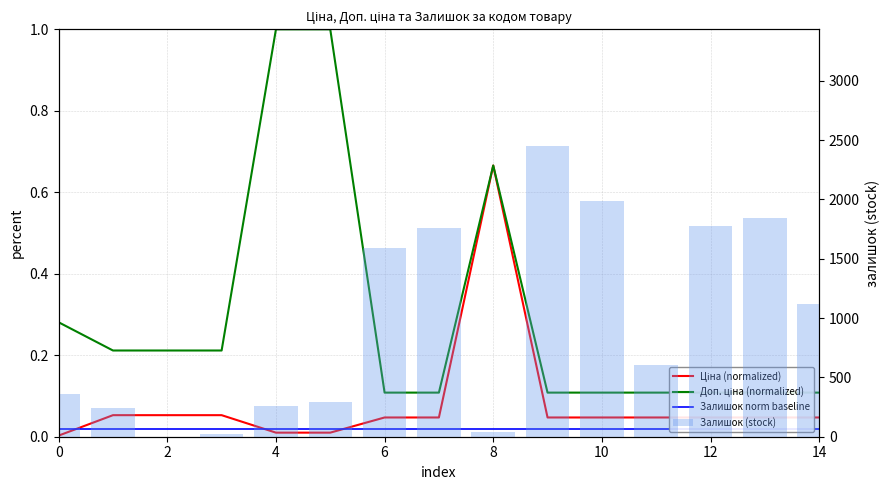

Which series has the widest spread of values?

Залишок (stock)